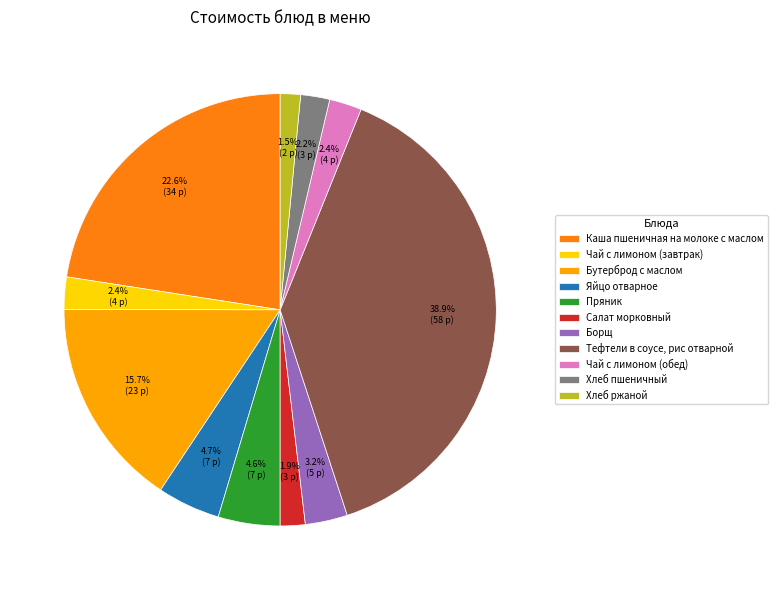

What is the ratio of the value at Чай с лимоном (завтрак) to the value at Хлеб ржаной?

1.6